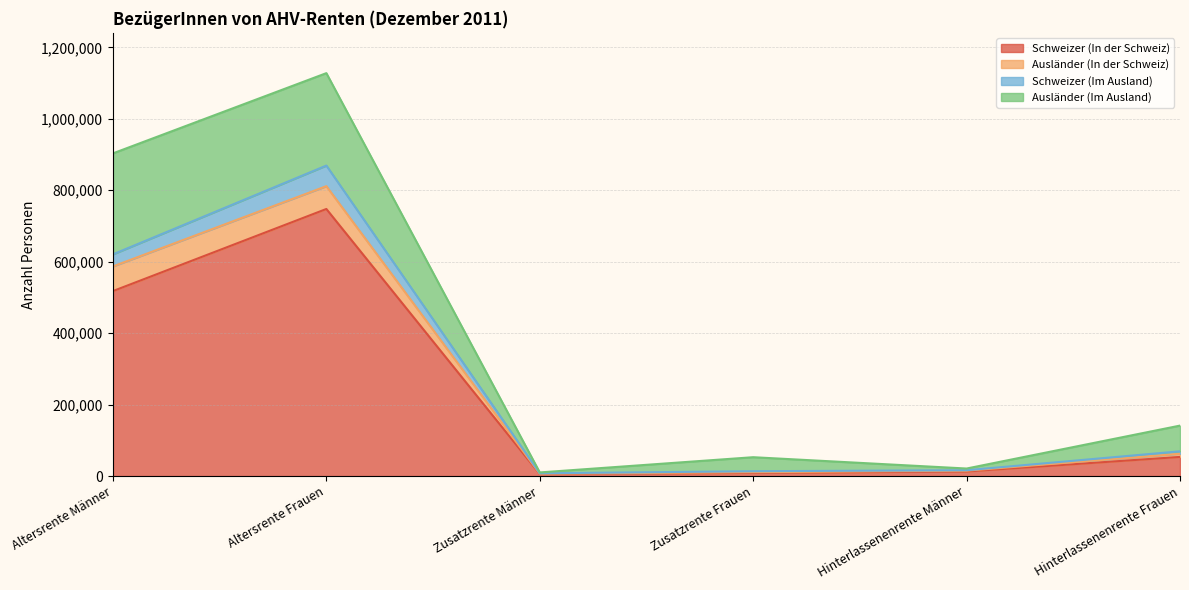

The Schweizer (In der Schweiz) series shows 799502 at Altersrente Männer. True or false?

False